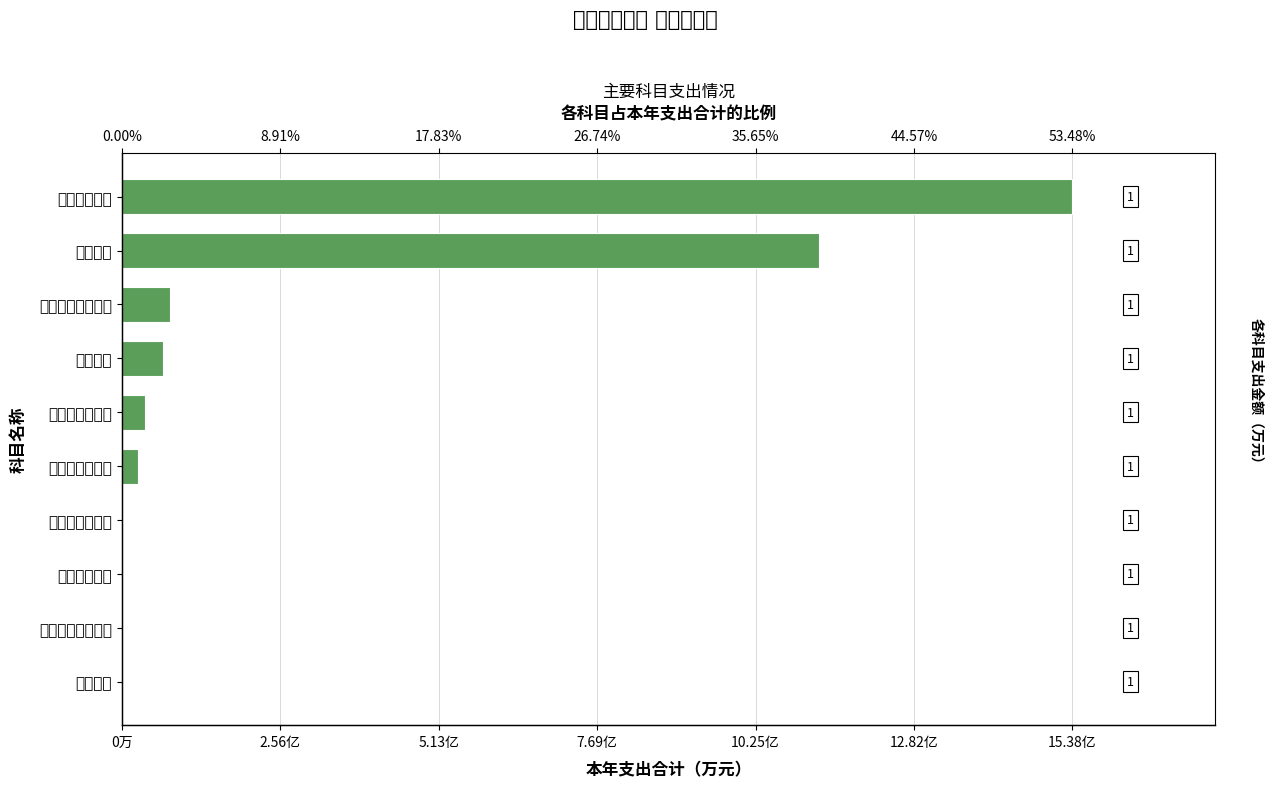

Are the bars grouped side by side (vs. stacked)?

No